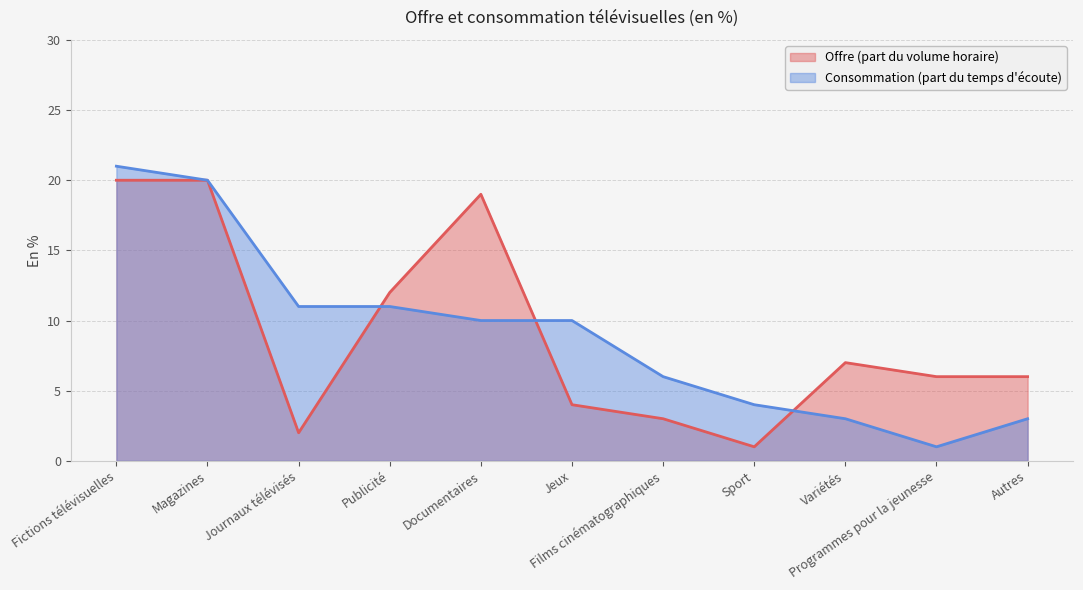

Rank the series at Journaux télévisés from lowest to highest value.

Offre (part du volume horaire), Consommation (part du temps d'écoute)